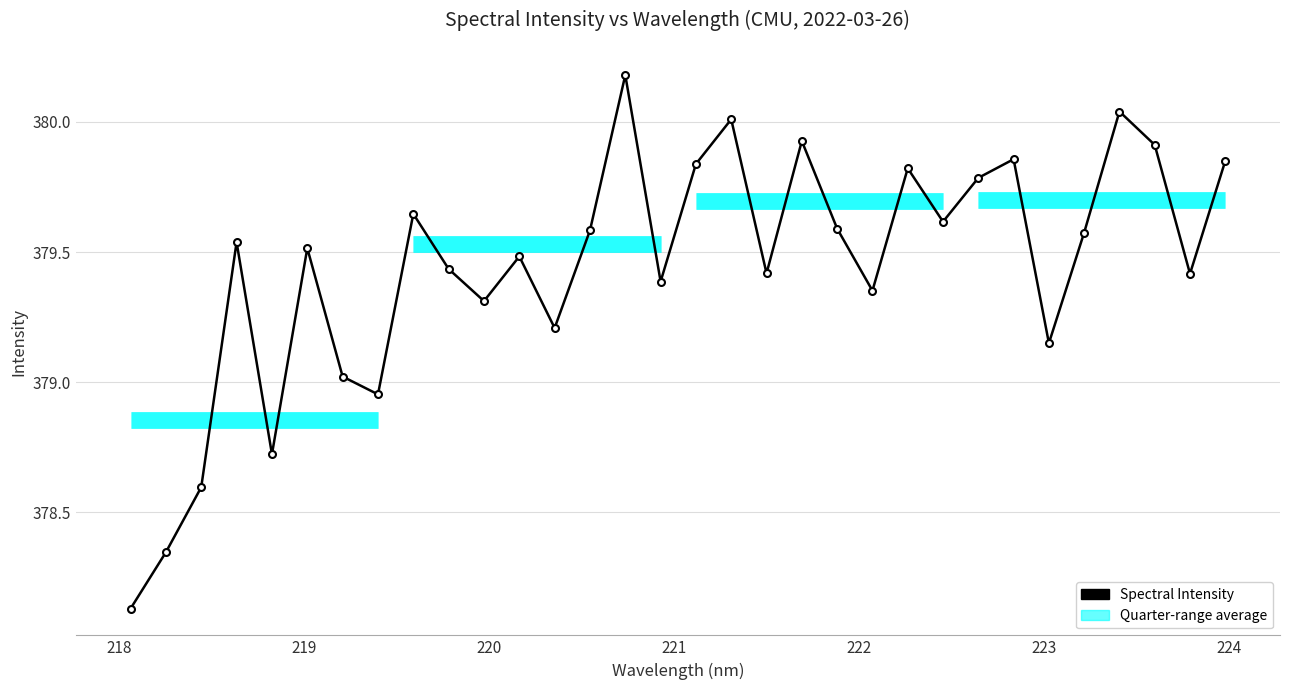

How many data points does each series have?

32